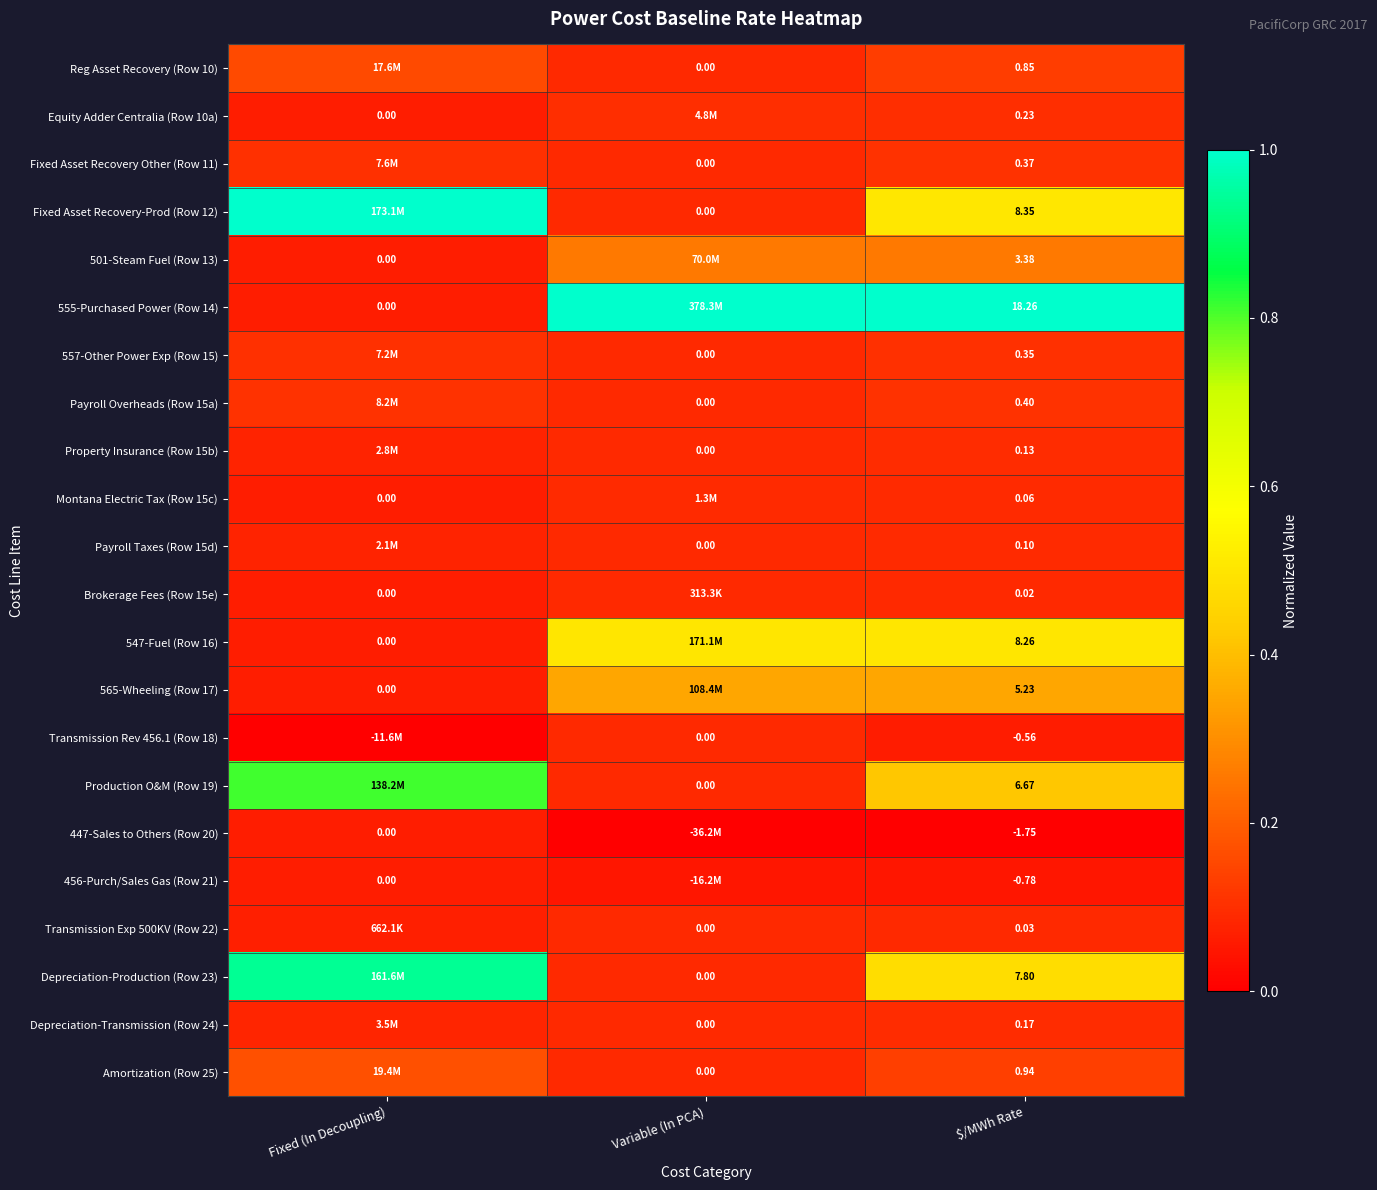

Rank the series by their maximum value, from highest to lowest.

Fixed Asset Recovery-Prod (Row 12), 555-Purchased Power (Row 14), Depreciation-Production (Row 23), Production O&M (Row 19), 547-Fuel (Row 16), 565-Wheeling (Row 17), 501-Steam Fuel (Row 13), Amortization (Row 25), Reg Asset Recovery (Row 10), Payroll Overheads (Row 15a), Fixed Asset Recovery Other (Row 11), 557-Other Power Exp (Row 15), Equity Adder Centralia (Row 10a), Depreciation-Transmission (Row 24), Property Insurance (Row 15b), Payroll Taxes (Row 15d), Montana Electric Tax (Row 15c), Transmission Exp 500KV (Row 22), Brokerage Fees (Row 15e), Transmission Rev 456.1 (Row 18), 447-Sales to Others (Row 20), 456-Purch/Sales Gas (Row 21)